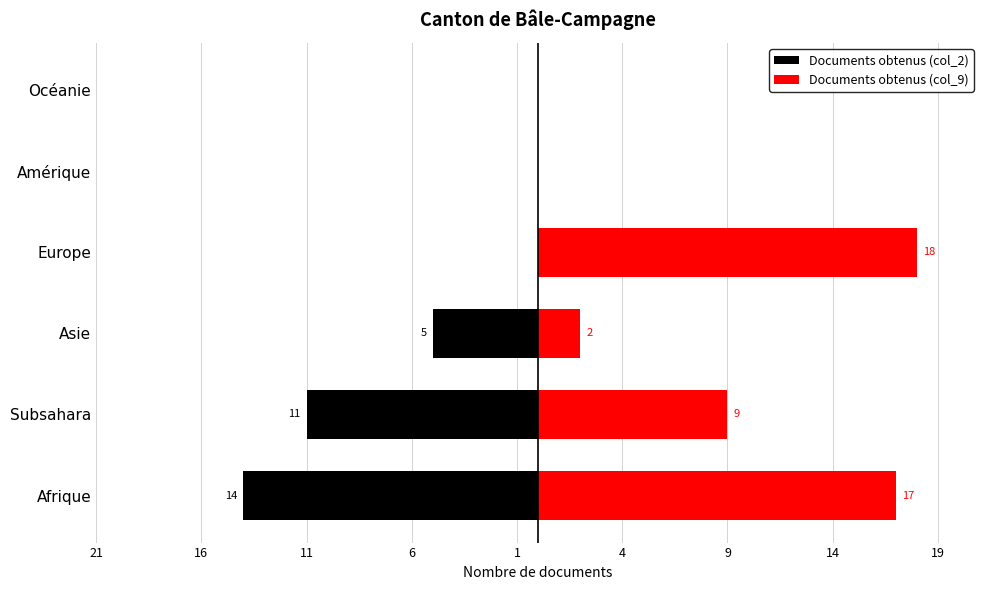

How many bars are there in total?

12